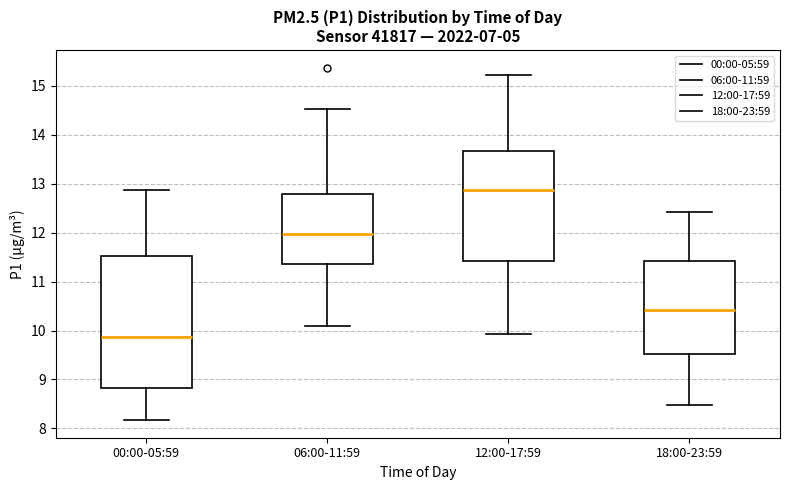

Which box has the lowest median line?

00:00-05:59